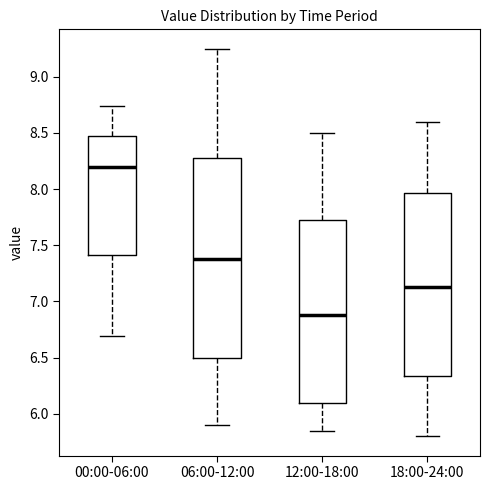

Reading left to right, read every box against the y-axis: the position of its median line, the range the box covers, and the ends of its whiskers. The values are not printed on the chart, so give them approximately, as read against the axis.

00:00-06:00: median 8.20, box 7.40 to 8.45, whiskers 6.70 to 8.75
06:00-12:00: median 7.40, box 6.50 to 8.30, whiskers 5.90 to 9.25
12:00-18:00: median 6.90, box 6.10 to 7.75, whiskers 5.85 to 8.50
18:00-24:00: median 7.15, box 6.35 to 7.95, whiskers 5.80 to 8.60